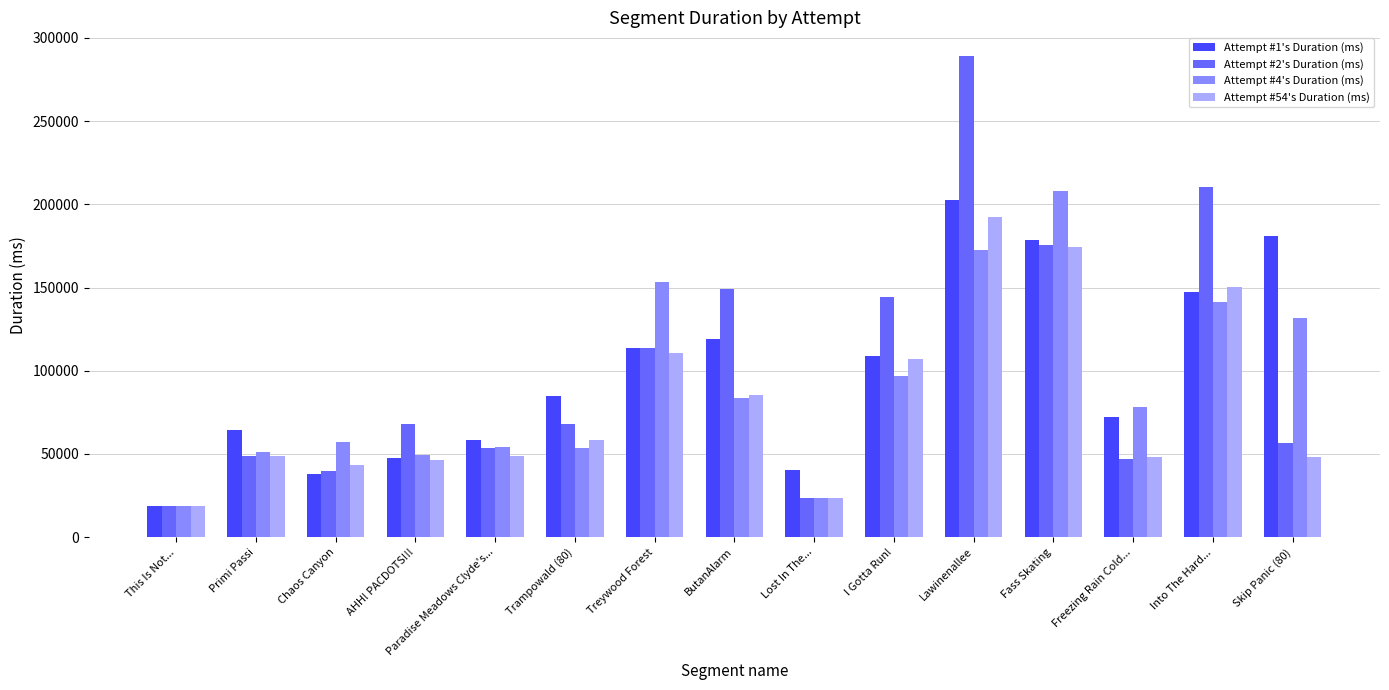

At which category is the sum across all series the highest?

Lawinenallee